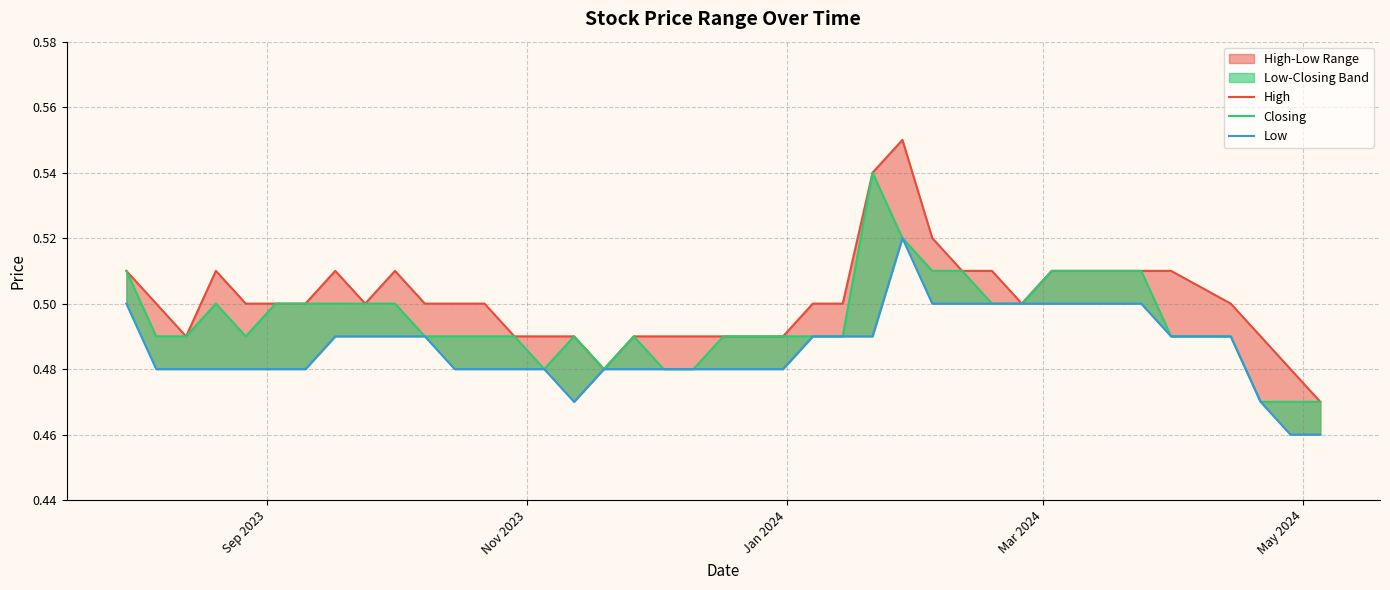

In High, how many points are higher than both neighbors (excluding endpoints)?

4